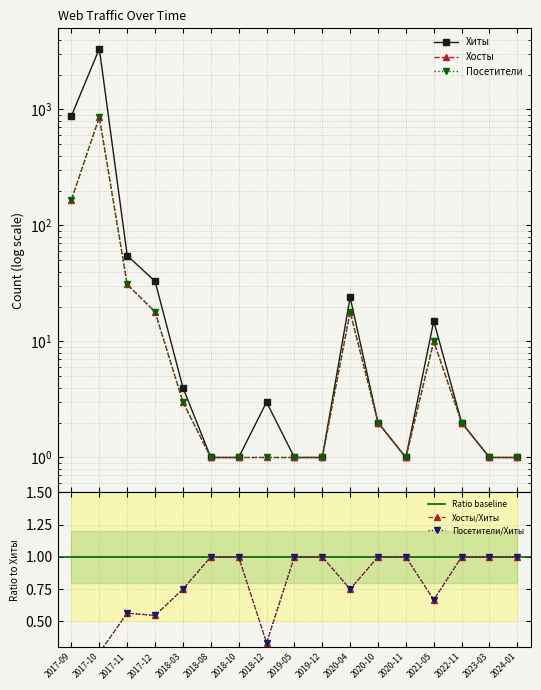

The value of Посетители at 2017-12 is 18. True or false?

True